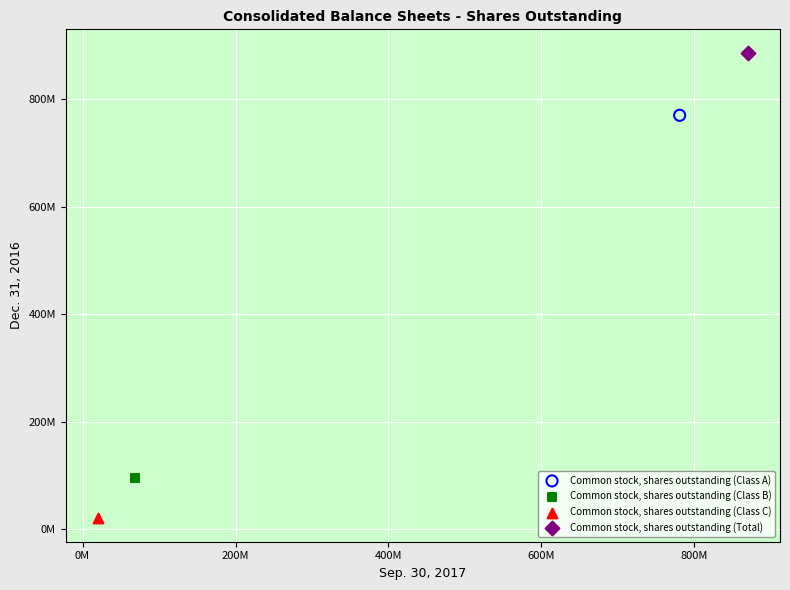

What are all the series names shown in the legend?

Common stock, shares outstanding (Class A), Common stock, shares outstanding (Class B), Common stock, shares outstanding (Class C), Common stock, shares outstanding (Total)